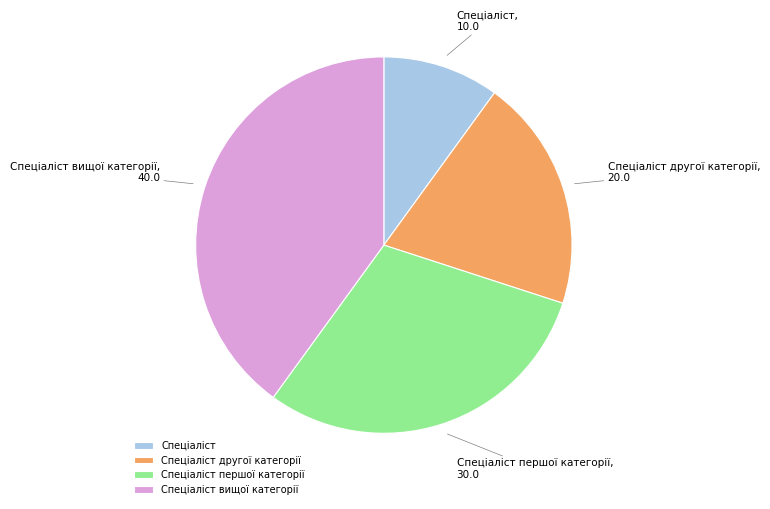

Is the sum of Спеціаліст вищої категорії and Спеціаліст першої категорії greater than half?

Yes